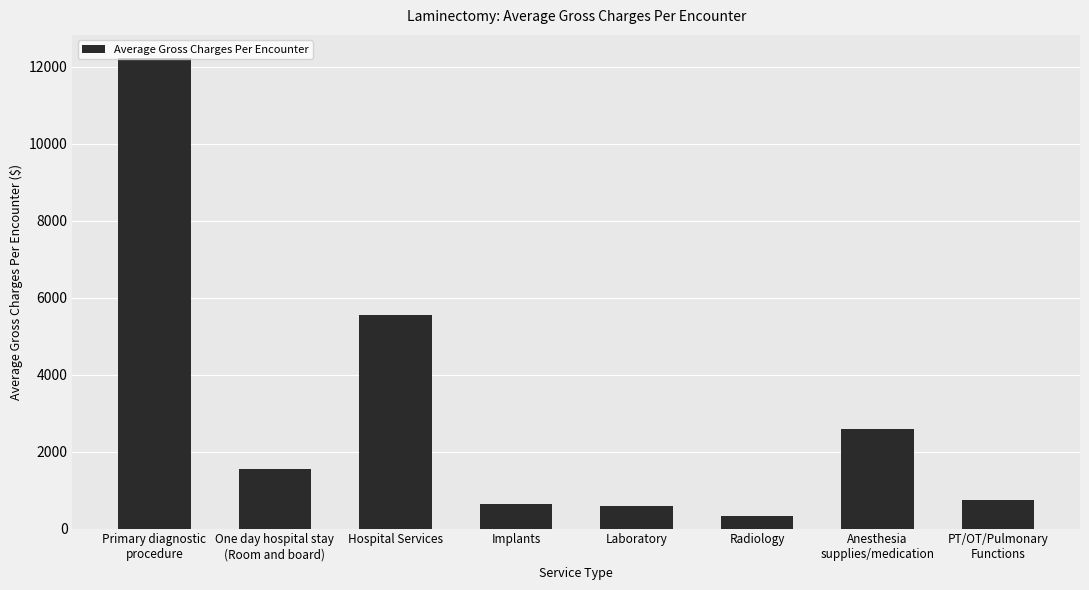

Where is the data nearest to the value 6273?

Hospital Services